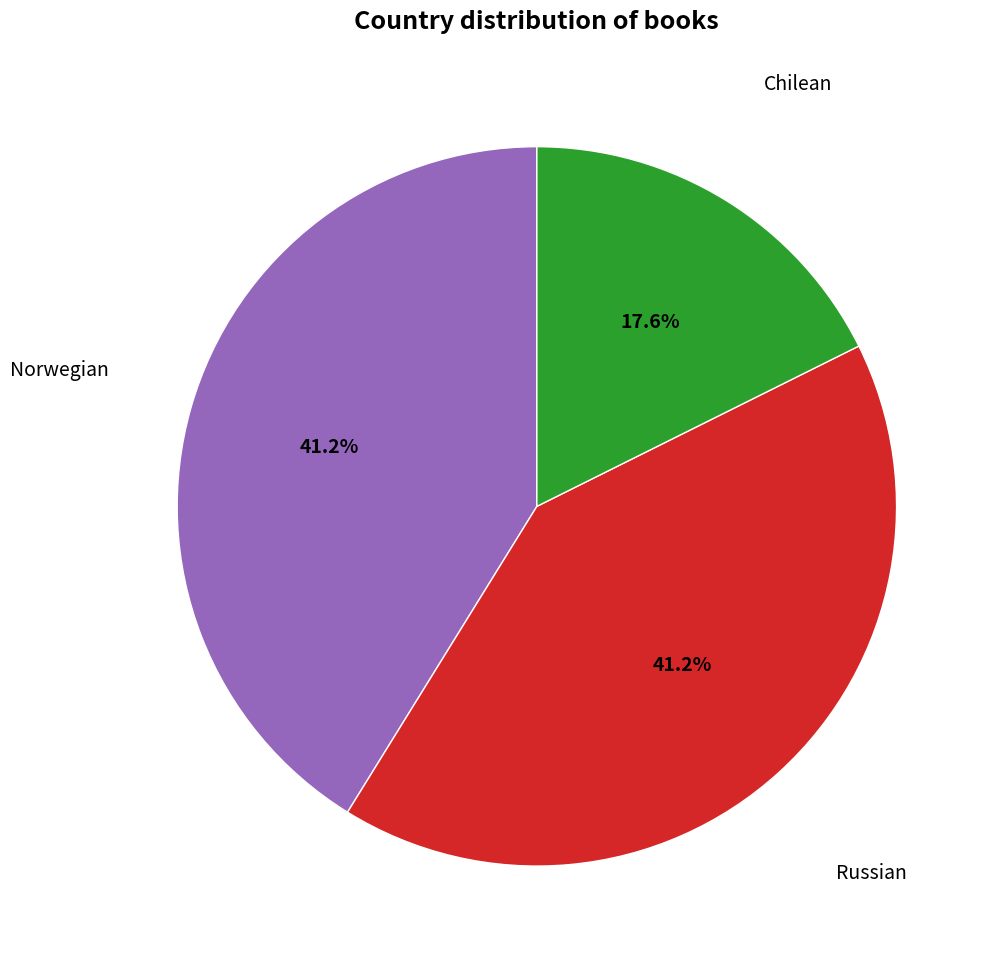

How much of the chart is everything except Chilean?

82.4%